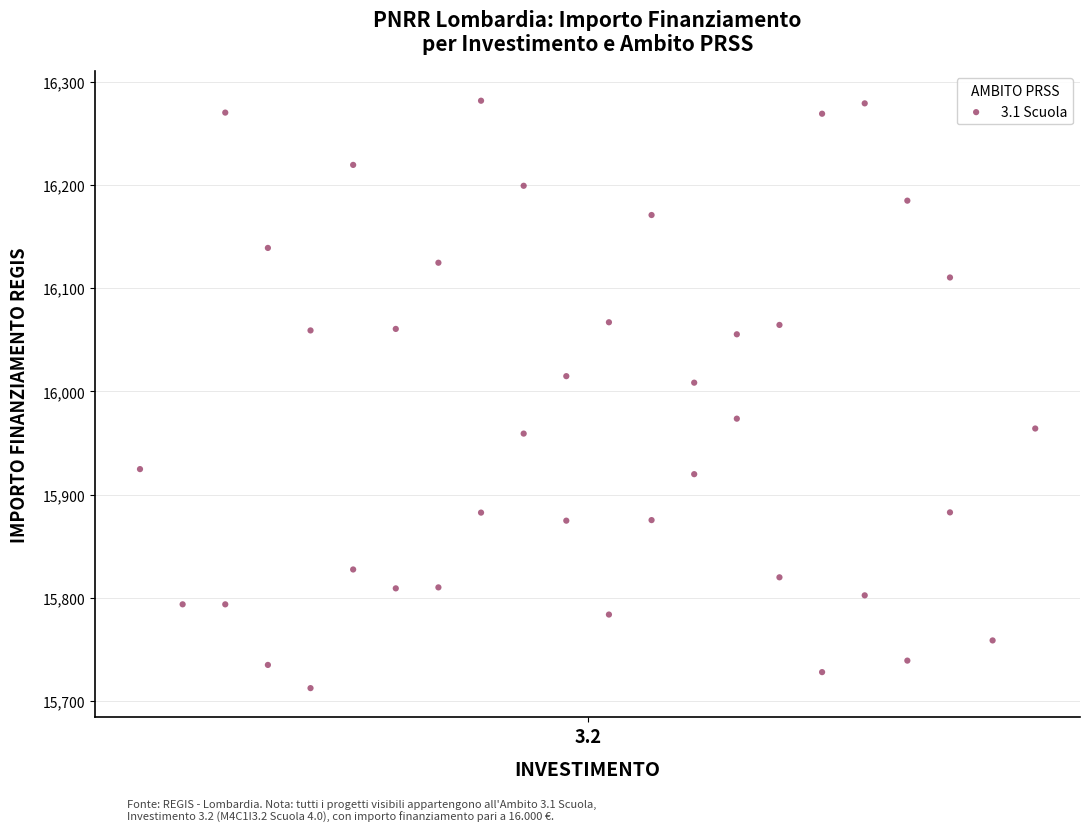

What Y value in the scatter plot is closest to 15997?

16008.5